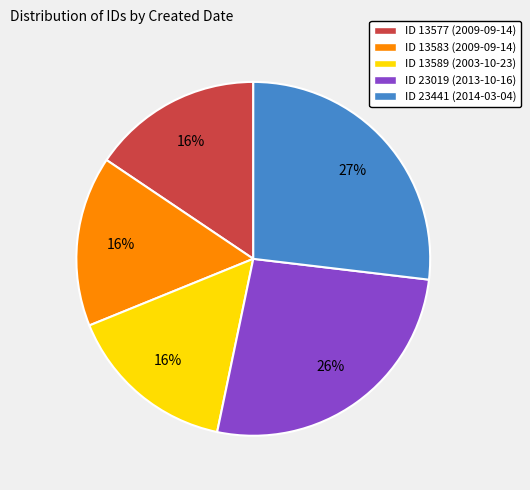

To the nearest percent, what is the difference between the largest and smallest slice percentages?

11%